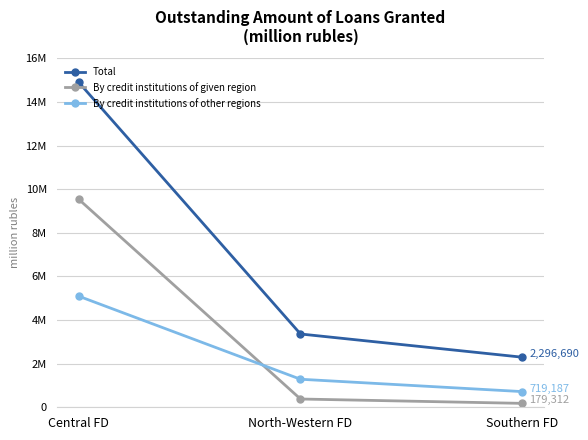

Reading right to left, transcribe all the data shown in this chart.

Total: Southern FD=2296690	North-Western FD=3360653	Central FD=14894857
By credit institutions of given region: Southern FD=179312	North-Western FD=379161	Central FD=9533869
By credit institutions of other regions: Southern FD=719187	North-Western FD=1285552	Central FD=5092750